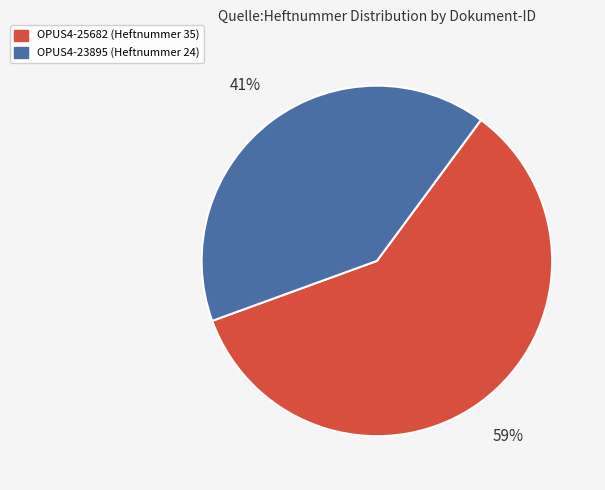

Approximately how many times larger is the value at OPUS4-23895 compared to OPUS4-25682?

0.7